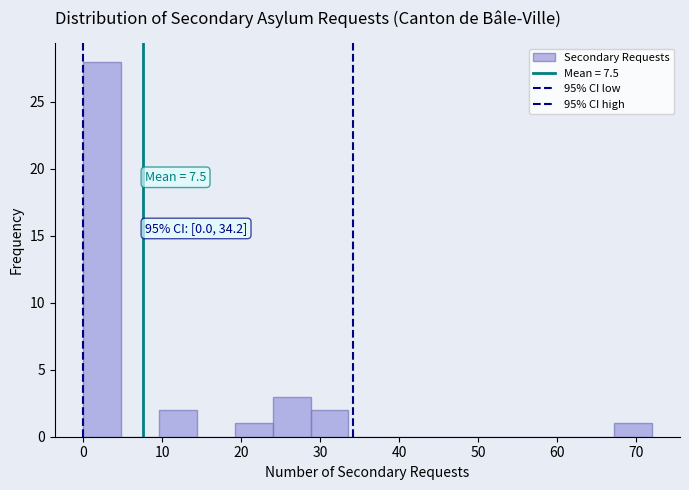

Which range on the x-axis has the tallest bar?

0.0 to 4.8